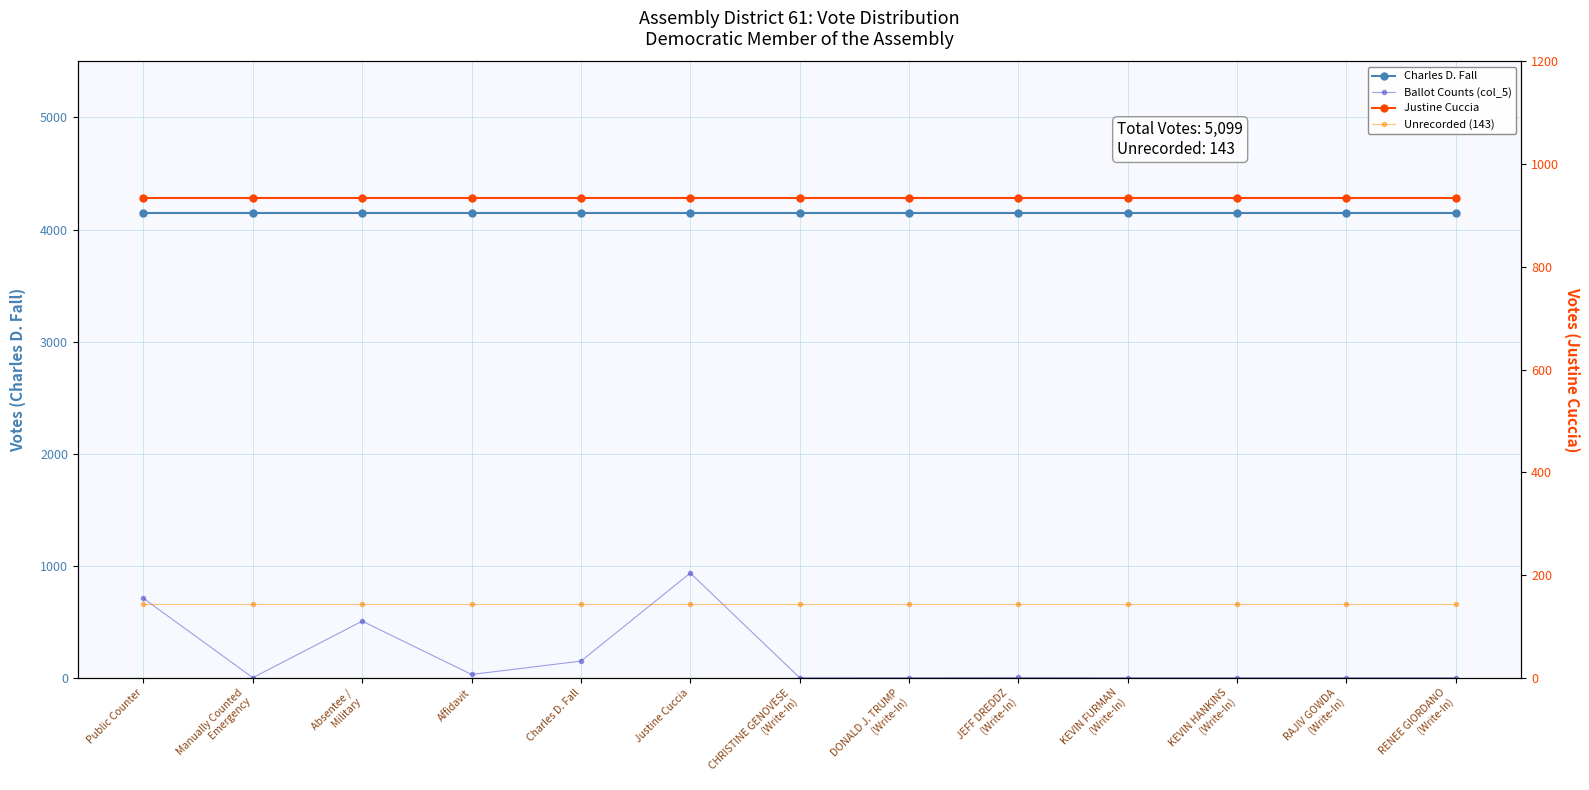

The Justine Cuccia series shows 1596 at Manually Counted
Emergency. True or false?

False